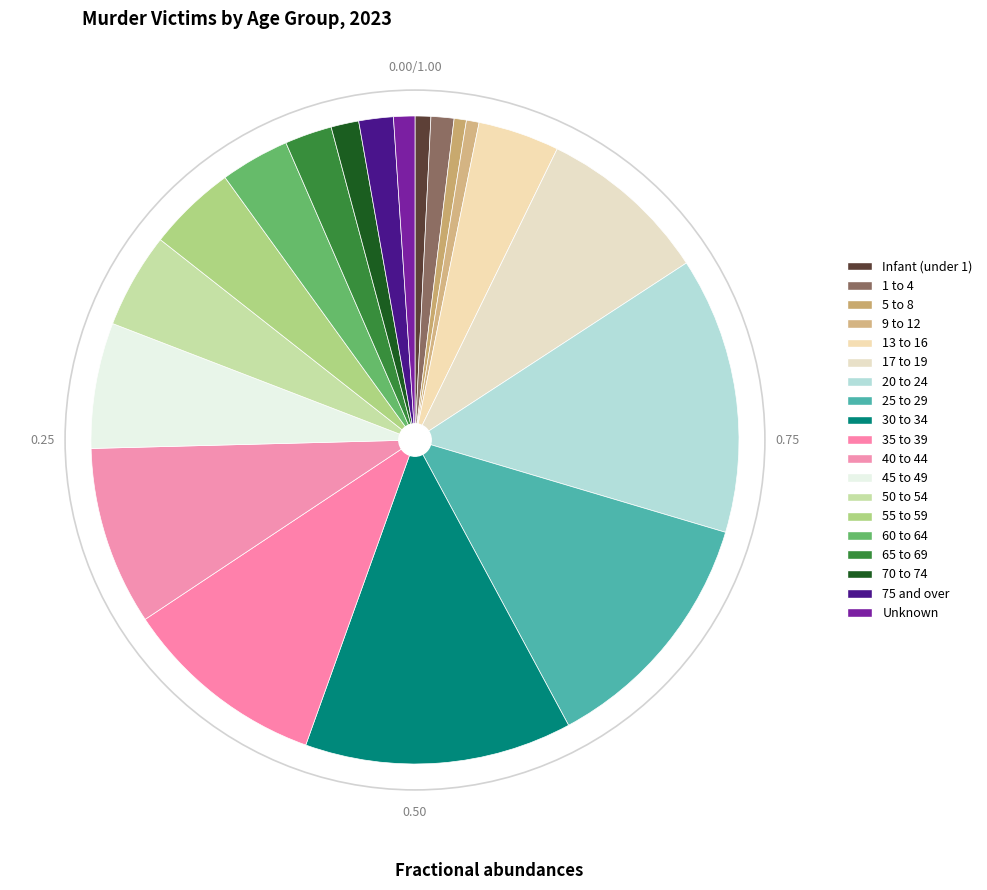

Which slice is the smallest?

5 to 8